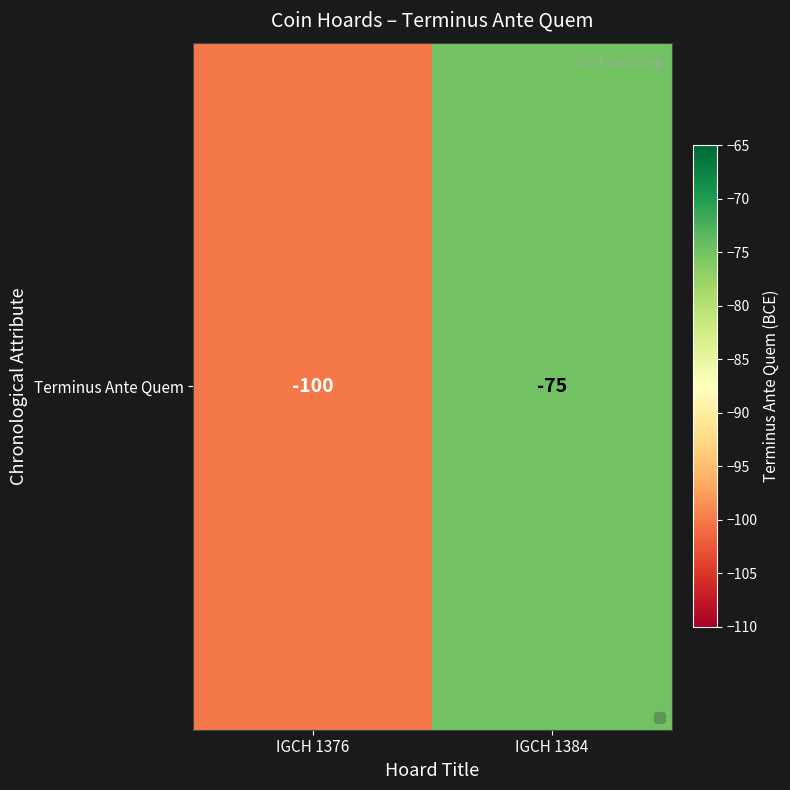

What is the minimum value shown in the chart?

-100